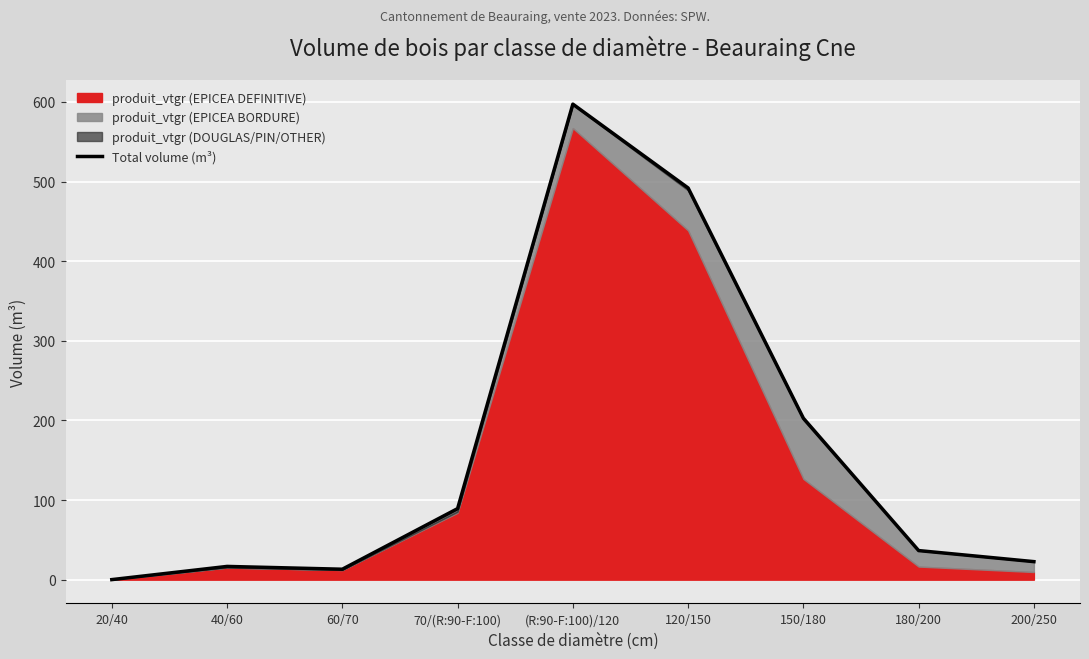

What is the ratio of the value at 200/250 to the value at 70/(R:90-F:100)?

0.3